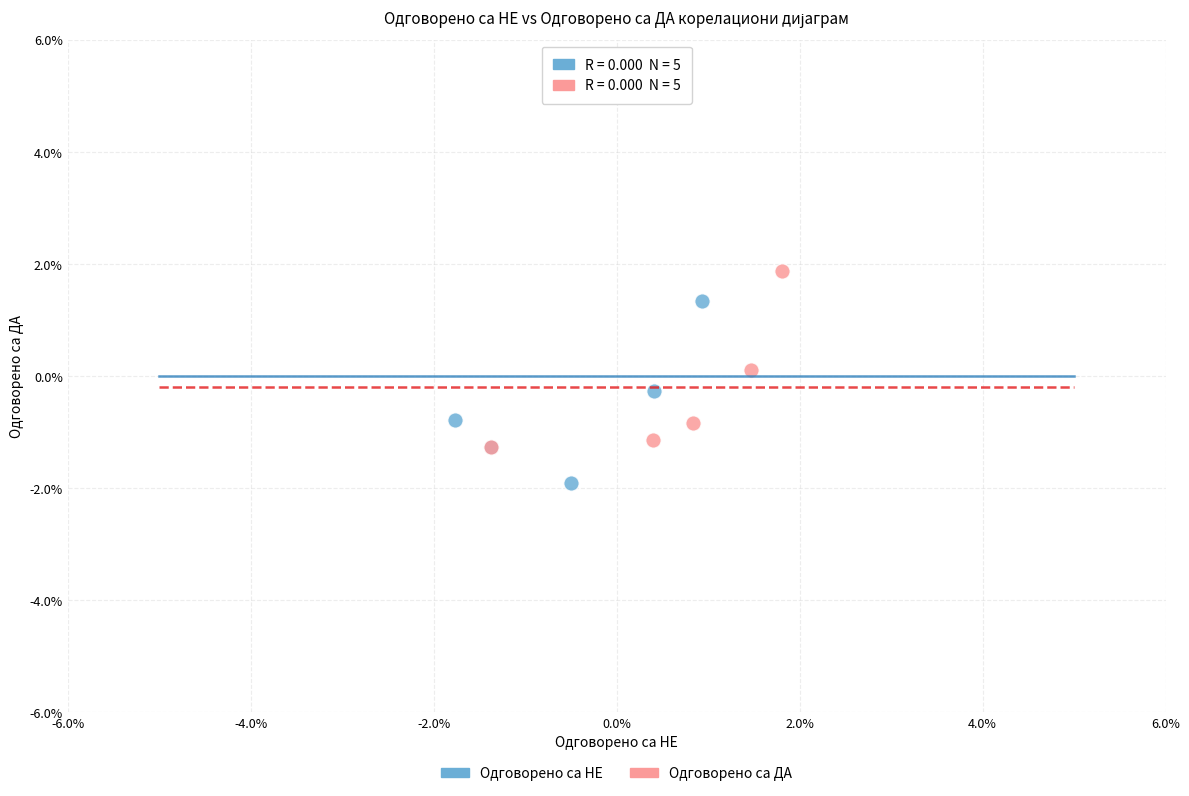

What are all the series names shown in the legend?

Одговорено са НЕ, Одговорено са ДА